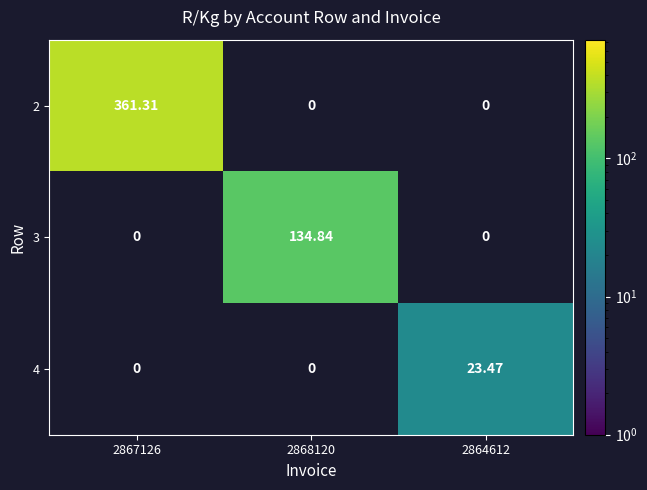

At which label does 3 first exceed 134?

2868120